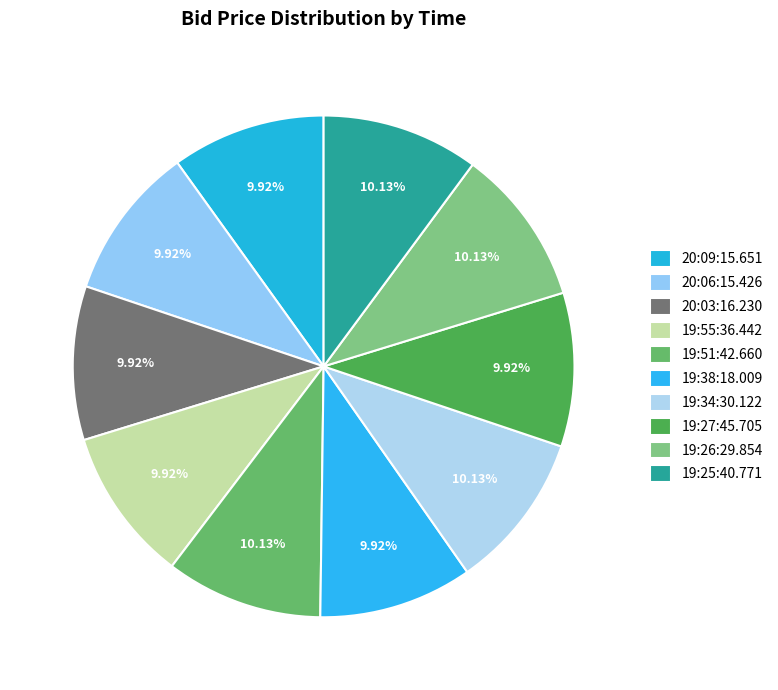

How many slices are in this pie chart?

10